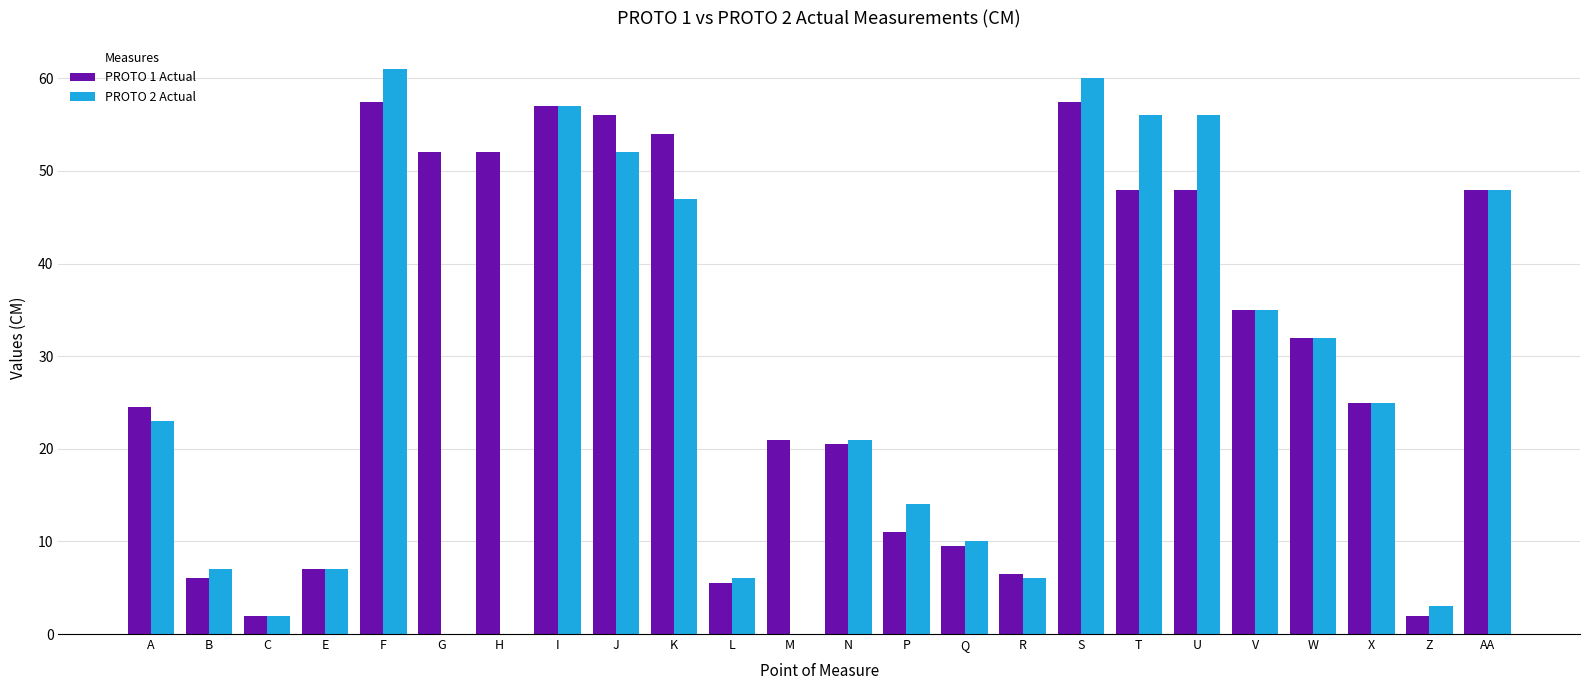

Count the number of categories in the chart.

24